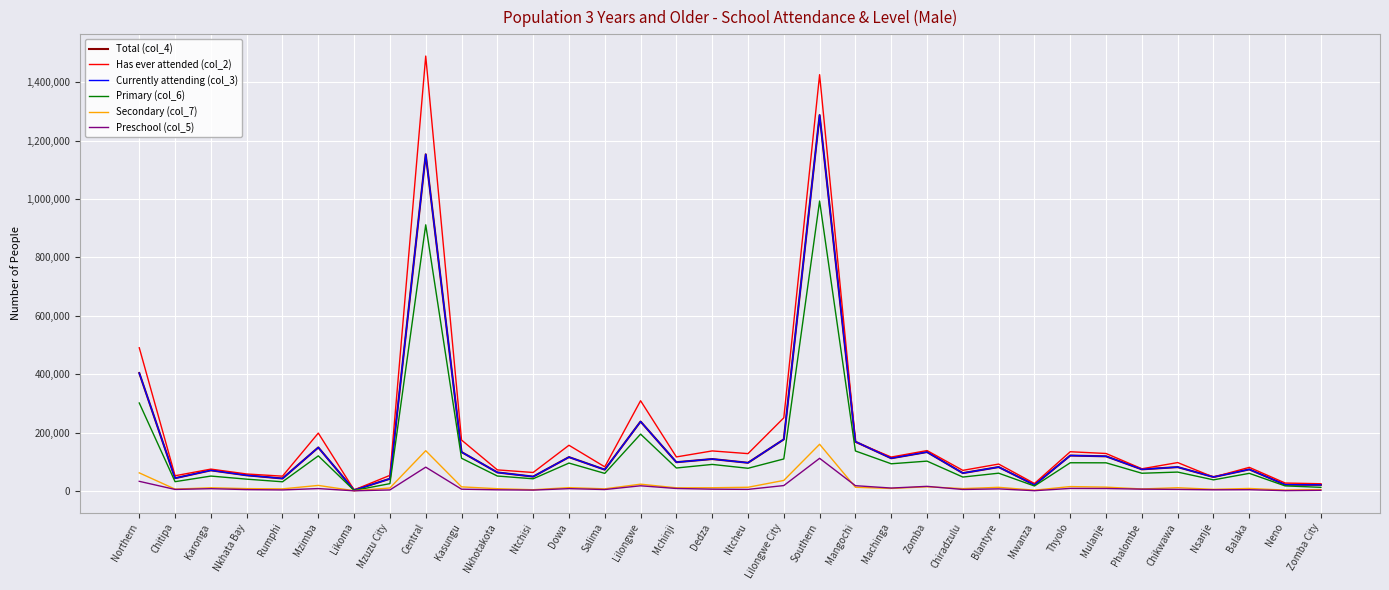

Is it true that Primary (col_6) equals 25877 at Neno?

False